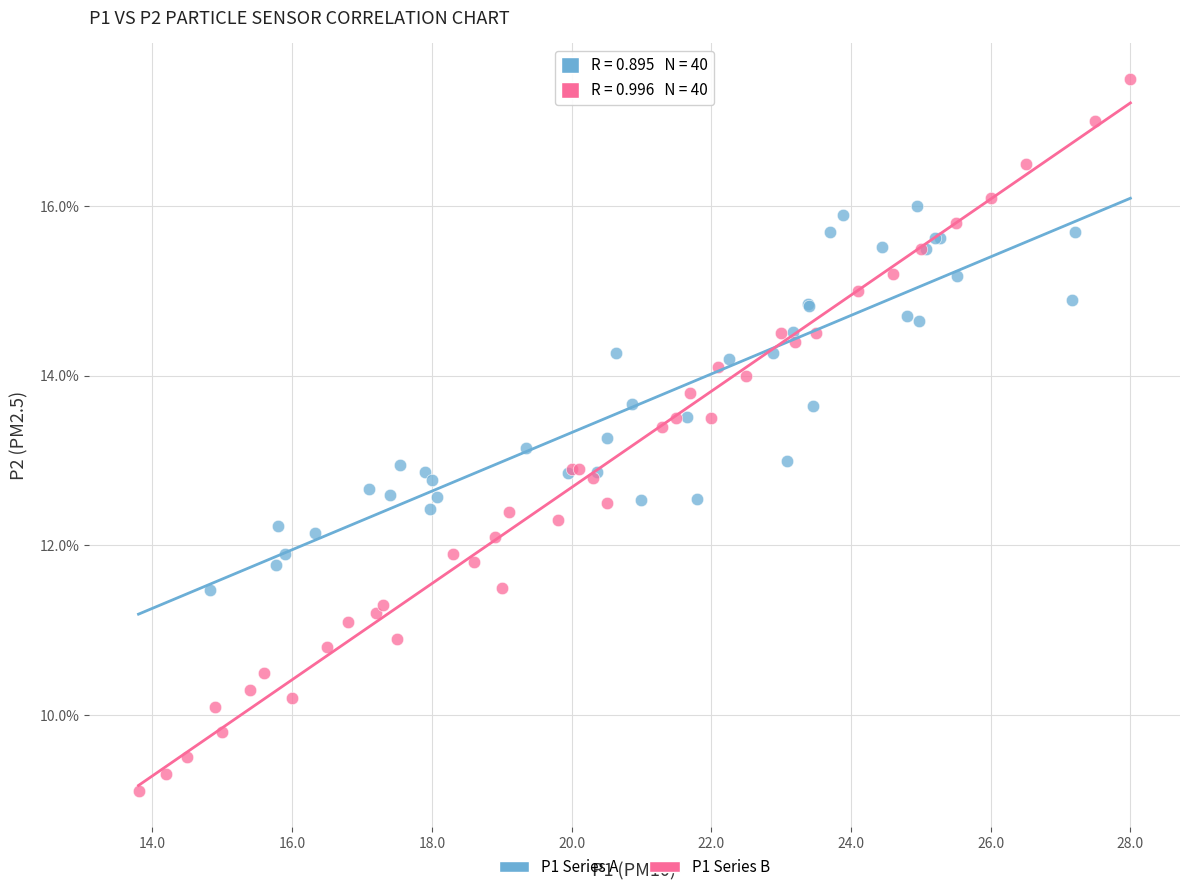

Which series reaches the minimum Y coordinate?

P1 Series B